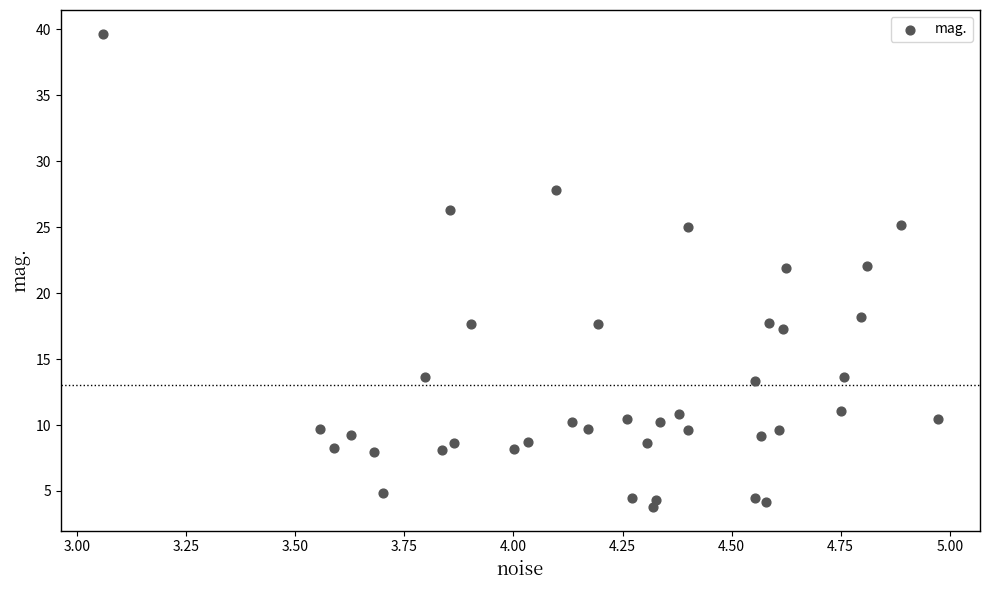

What is the range of X values (max minus min)?

1.9